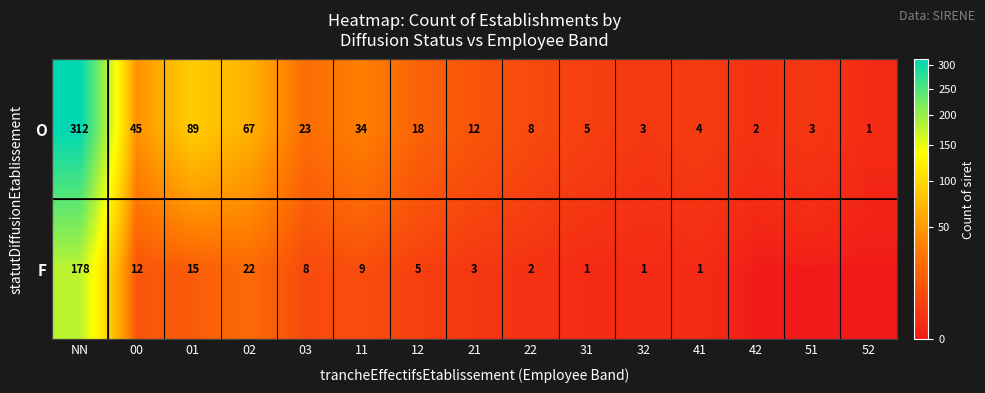

What is the lowest value of the O series?

1